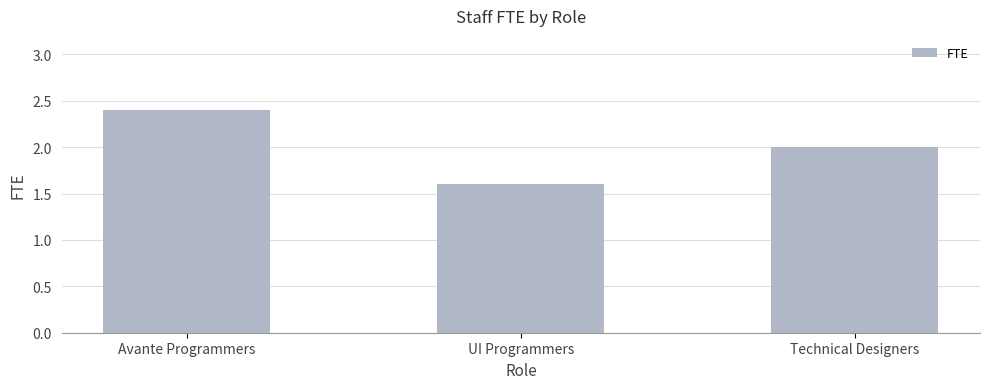

At which label does the data first exceed 2?

Avante Programmers